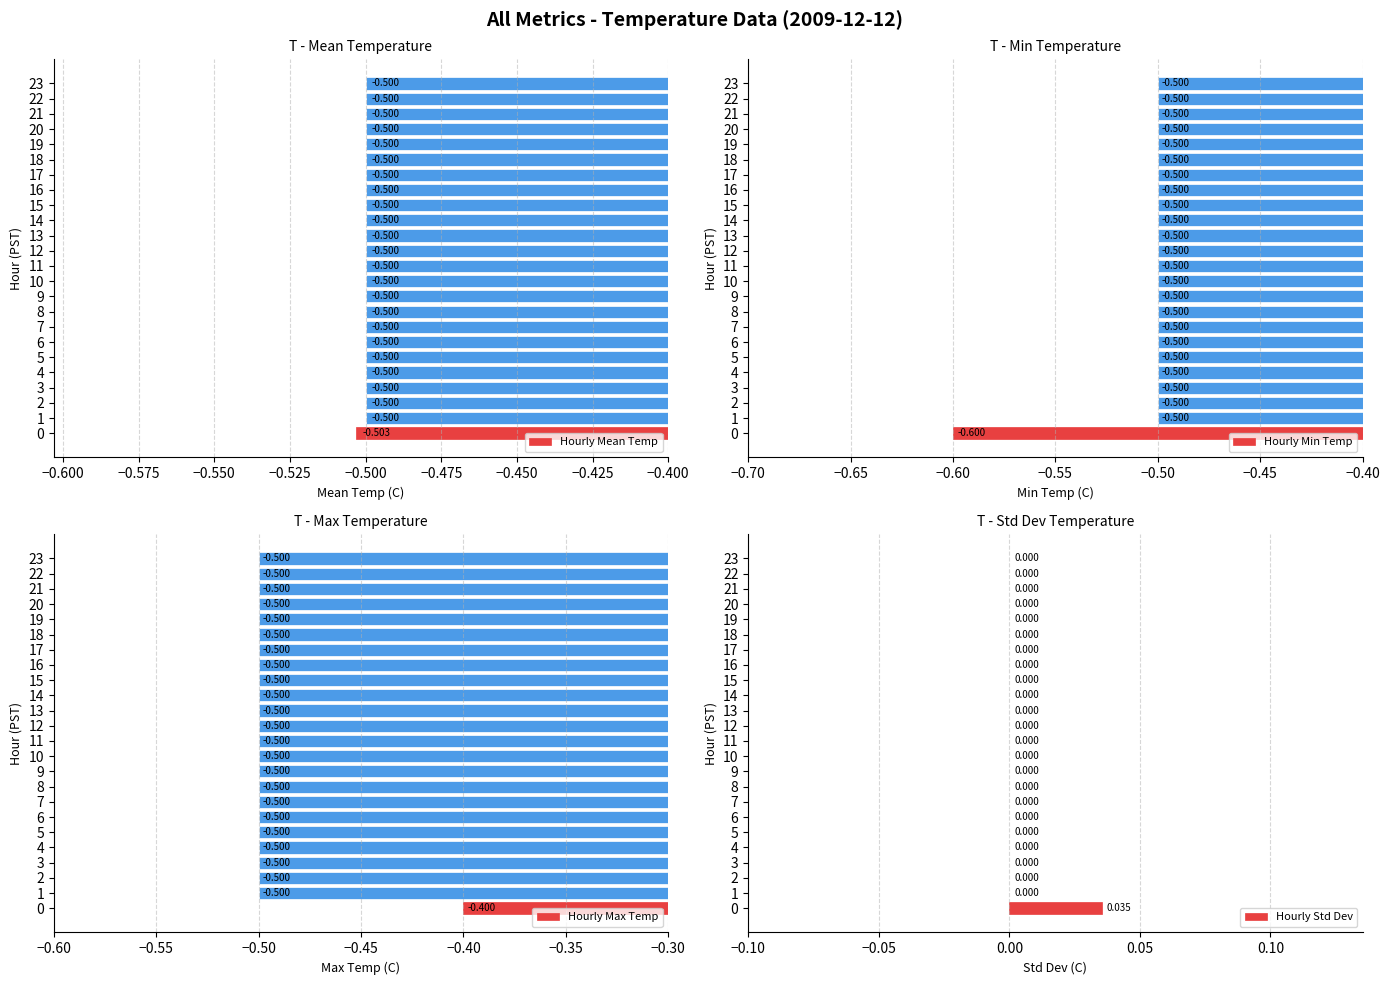

How many groups of bars are there?

24